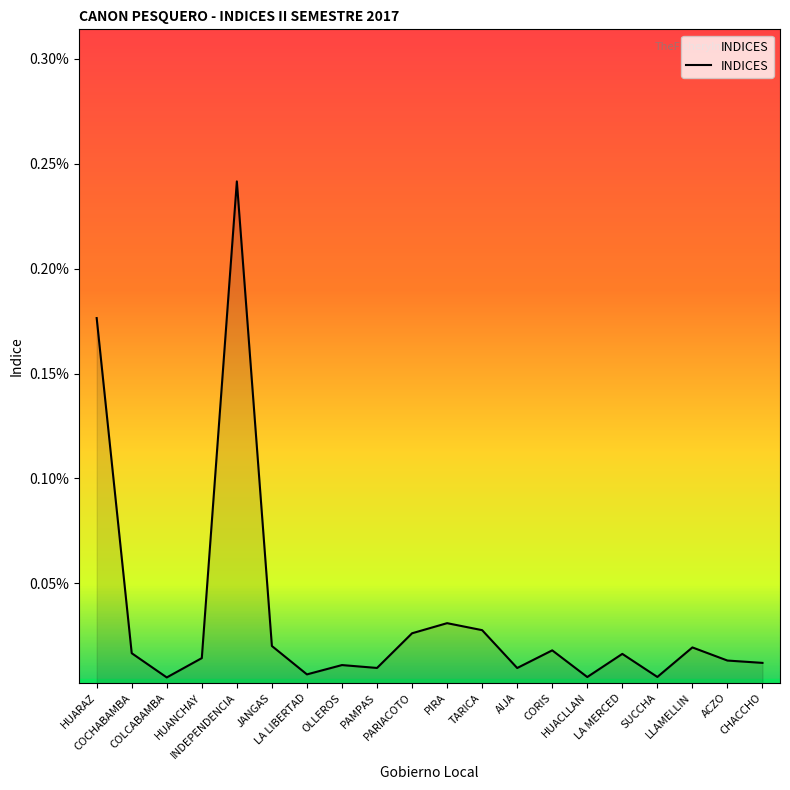

Rank the categories by value from highest to lowest.

INDEPENDENCIA, HUARAZ, PIRA, TARICA, PARIACOTO, JANGAS, LLAMELLIN, CORIS, COCHABAMBA, LA MERCED, HUANCHAY, ACZO, CHACCHO, OLLEROS, PAMPAS, AIJA, LA LIBERTAD, SUCCHA, HUACLLAN, COLCABAMBA